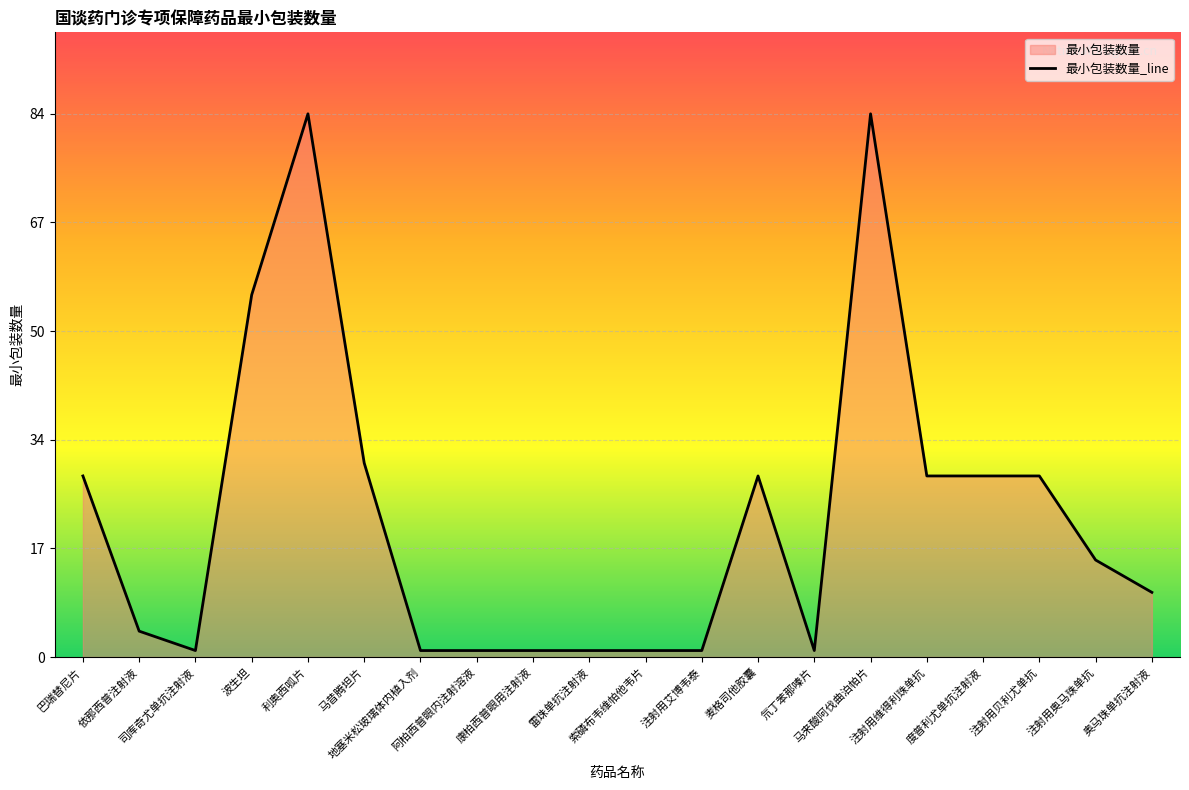

Which category has the highest value across all series?

利奥西呱片